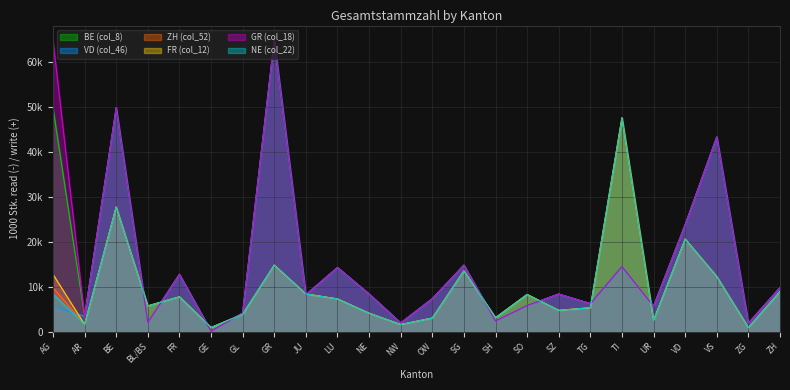

Reading left to right, list all the values displayed in this chart.

BE (col_8): AG=49759	AR=3405	BE=49759	BL/BS=2037	FR=12730	GE=99	GL=4127	GR=64822	JU=8188	LU=14255	NE=8363	NW=1925	OW=7323	SG=14782	SH=2354	SO=5801	SZ=8349	TG=6222	TI=14469	UR=5620	VD=23794	VS=43299	ZG=1868	ZH=9792
VD (col_46): AG=5620	AR=3405	BE=49759	BL/BS=2037	FR=12730	GE=99	GL=4127	GR=64822	JU=8188	LU=14255	NE=8363	NW=1925	OW=7323	SG=14782	SH=2354	SO=5801	SZ=8349	TG=6222	TI=14469	UR=5620	VD=23794	VS=43299	ZG=1868	ZH=9792
ZH (col_52): AG=9792	AR=1578	BE=27704	BL/BS=5712	FR=7735	GE=910	GL=3839	GR=14779	JU=8364	LU=7261	NE=4092	NW=1562	OW=3004	SG=13503	SH=3082	SO=8257	SZ=4712	TG=5297	TI=47542	UR=2504	VD=20572	VS=12242	ZG=875	ZH=8899
FR (col_12): AG=12730	AR=1578	BE=27704	BL/BS=5712	FR=7735	GE=910	GL=3839	GR=14779	JU=8364	LU=7261	NE=4092	NW=1562	OW=3004	SG=13503	SH=3082	SO=8257	SZ=4712	TG=5297	TI=47542	UR=2504	VD=20572	VS=12242	ZG=875	ZH=8899
GR (col_18): AG=64822	AR=3405	BE=49759	BL/BS=2037	FR=12730	GE=99	GL=4127	GR=64822	JU=8188	LU=14255	NE=8363	NW=1925	OW=7323	SG=14782	SH=2354	SO=5801	SZ=8349	TG=6222	TI=14469	UR=5620	VD=23794	VS=43299	ZG=1868	ZH=9792
NE (col_22): AG=8363	AR=1578	BE=27704	BL/BS=5712	FR=7735	GE=910	GL=3839	GR=14779	JU=8364	LU=7261	NE=4092	NW=1562	OW=3004	SG=13503	SH=3082	SO=8257	SZ=4712	TG=5297	TI=47542	UR=2504	VD=20572	VS=12242	ZG=875	ZH=8899